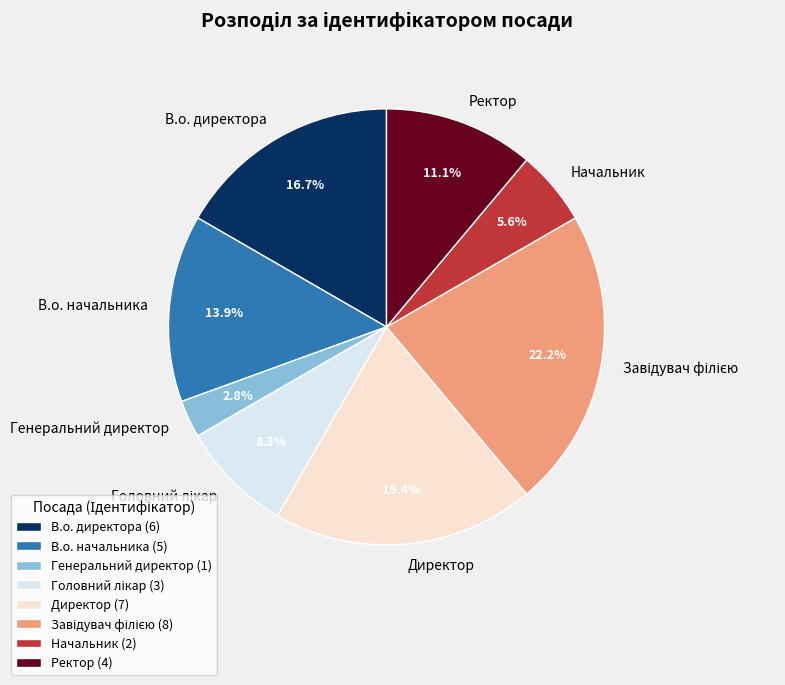

Is Генеральний директор the majority of the pie?

No